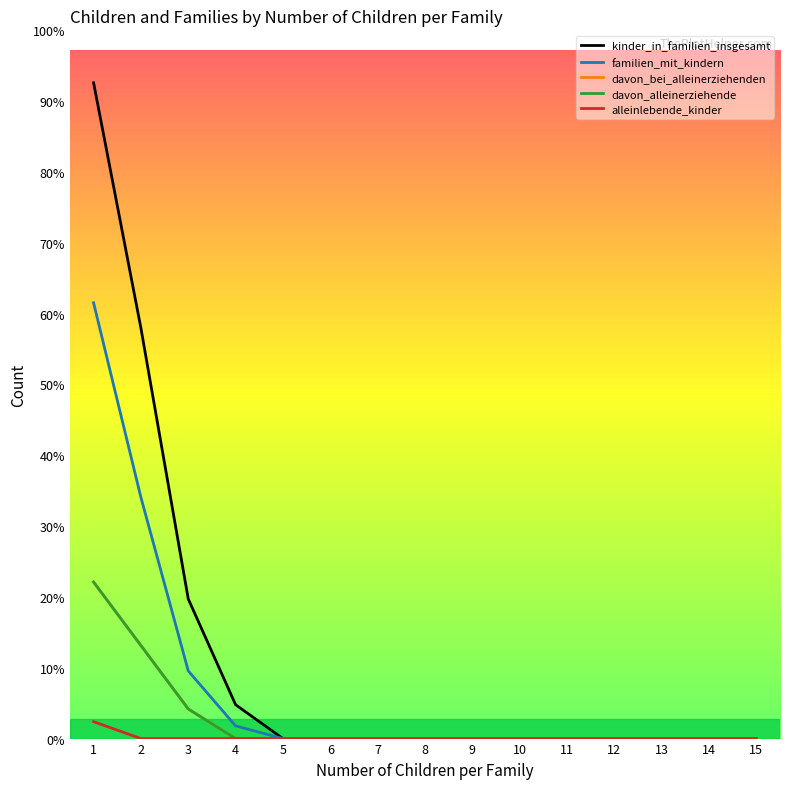

Does the chart have visible grid lines?

No